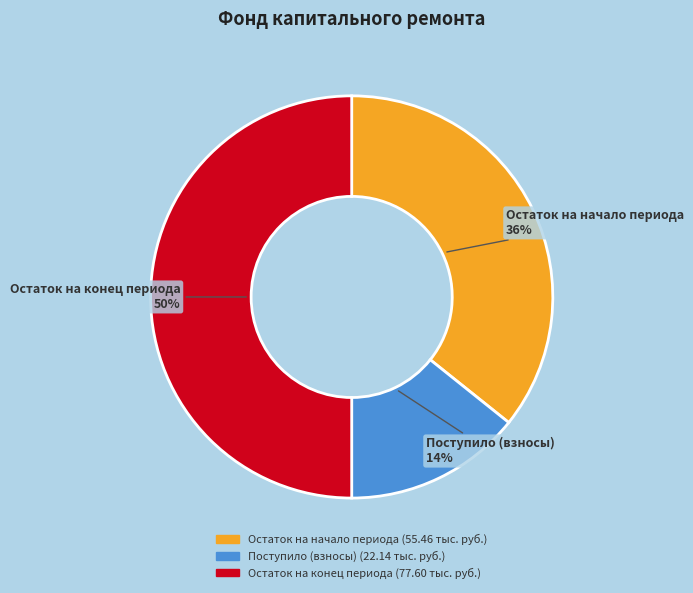

Does Остаток на начало represent more than half of the total?

No